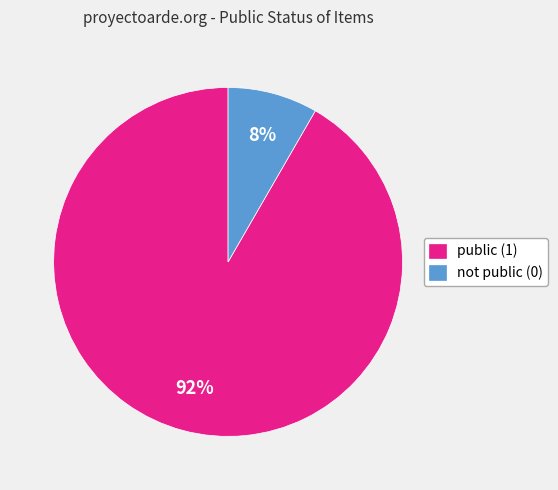

Is not public (0) the majority of the pie?

No